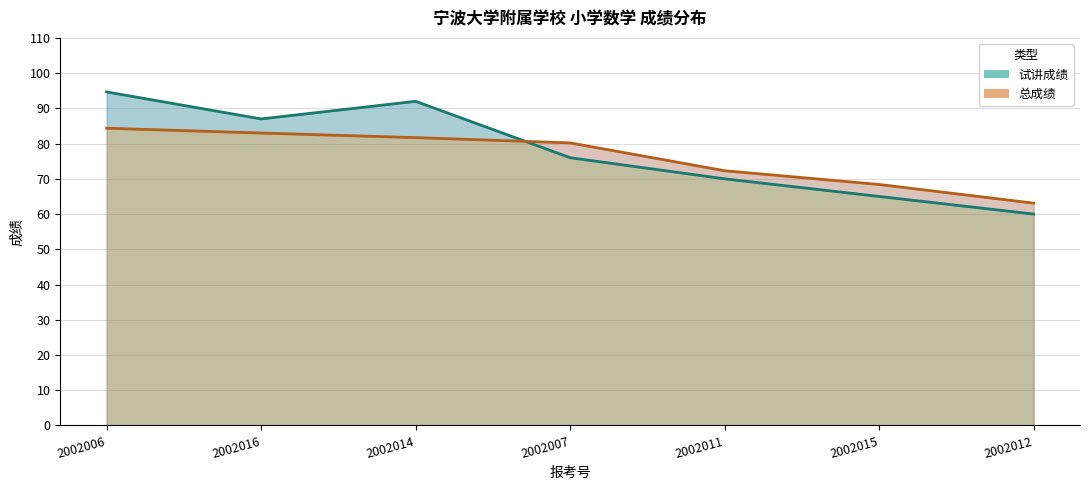

What are all the series names shown in the legend?

试讲成绩, 总成绩